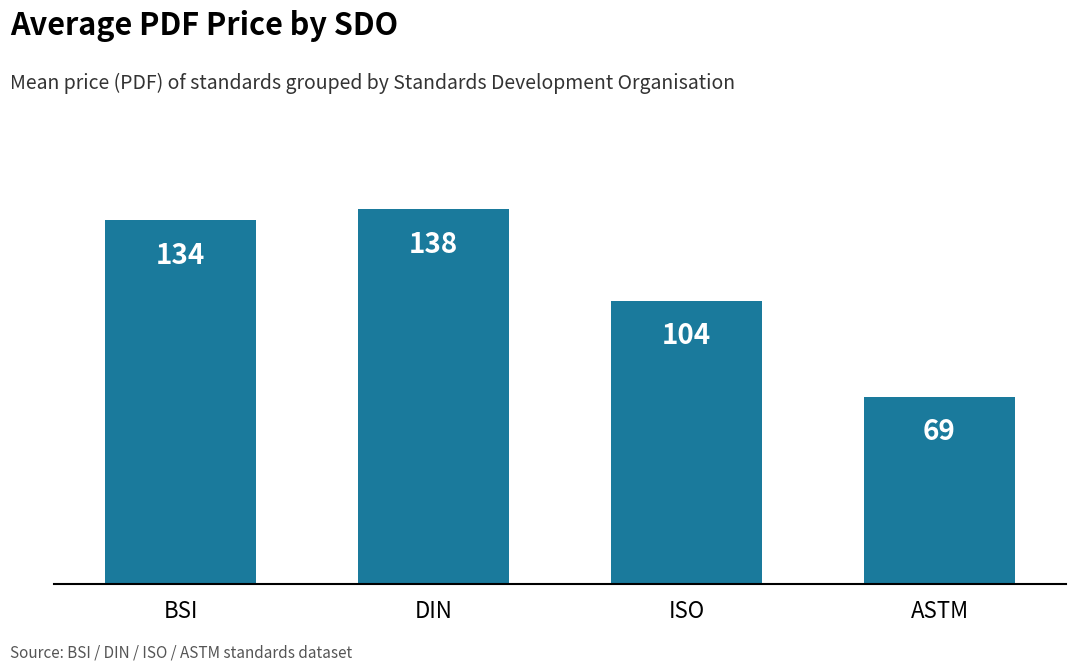

At which category does the chart reach its peak across all series?

DIN